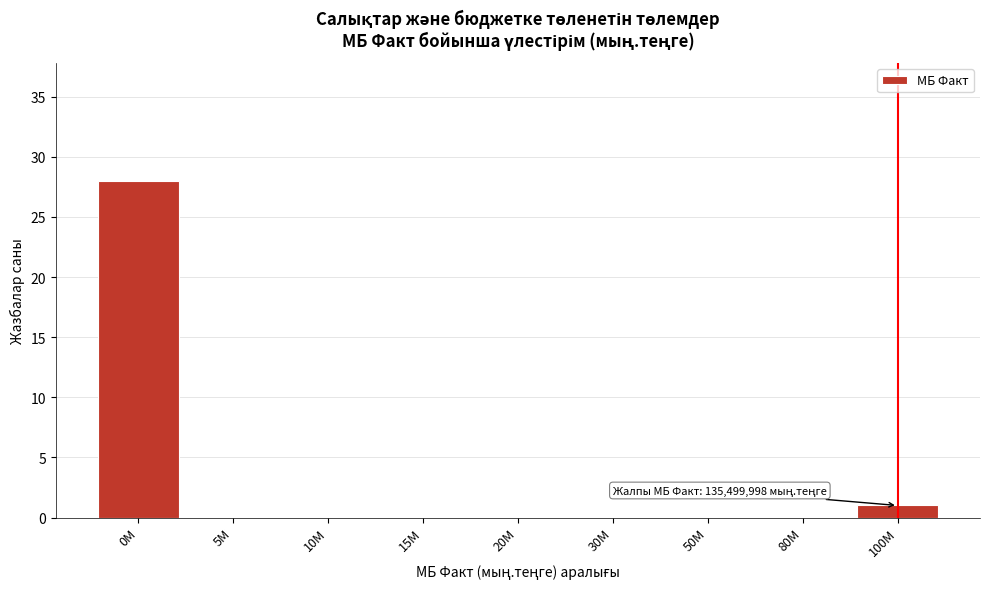

Reading left to right, extract all data points from this chart.

0M=28	5M=0	10M=0	15M=0	20M=0	30M=0	50M=0	80M=0	100M=1